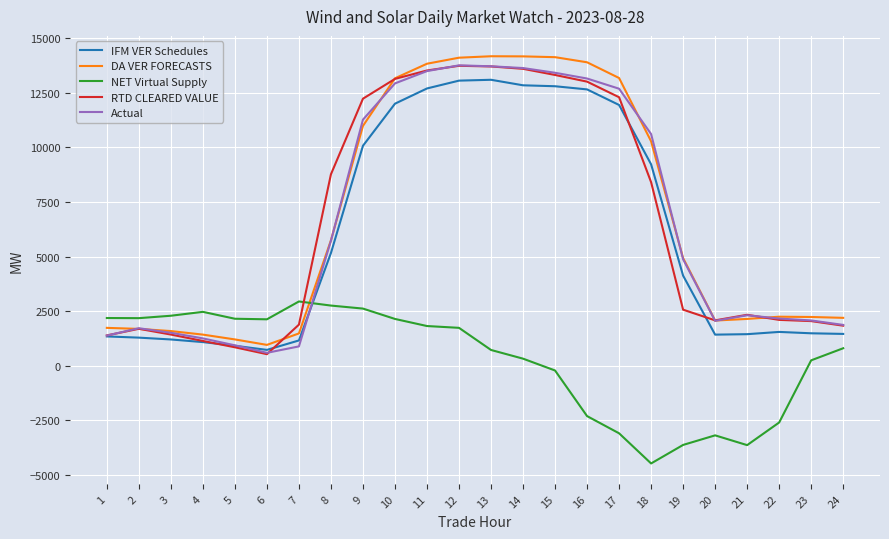

The value of NET Virtual Supply at 5 is 2148.9. True or false?

True